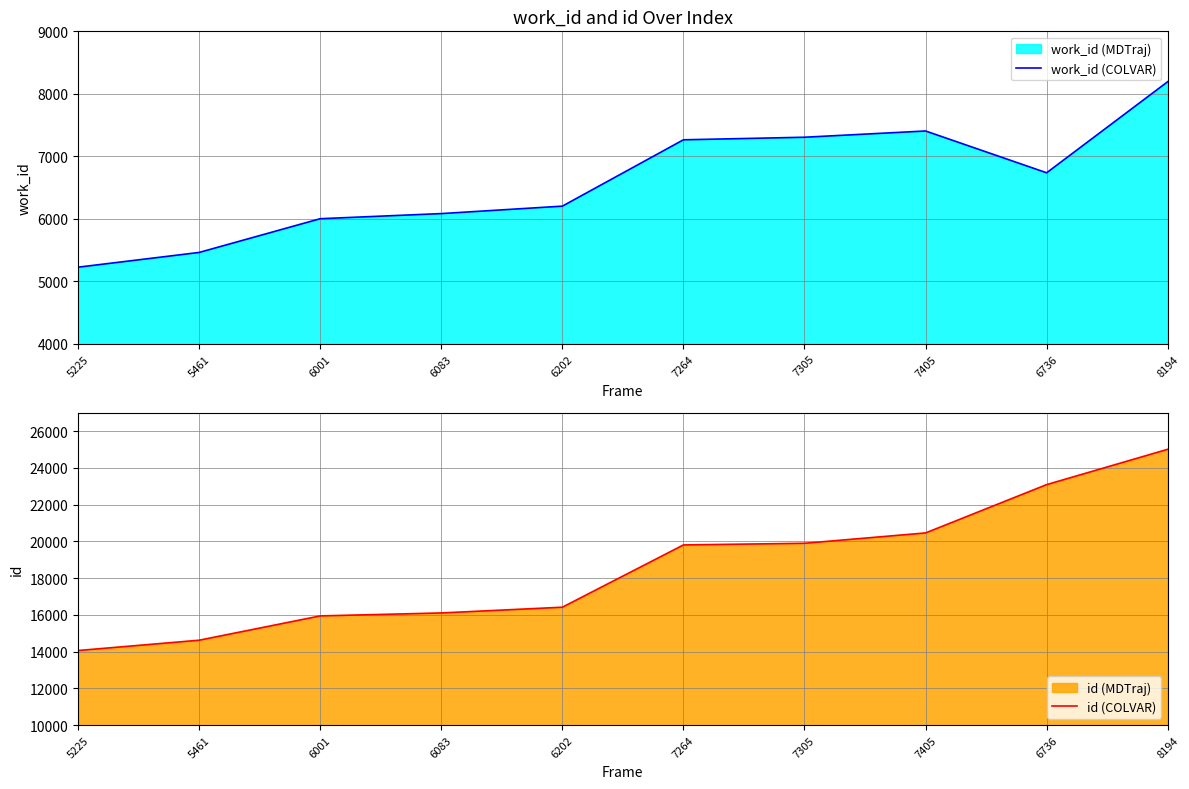

The work_id (COLVAR) series shows 3392 at 5225. True or false?

False